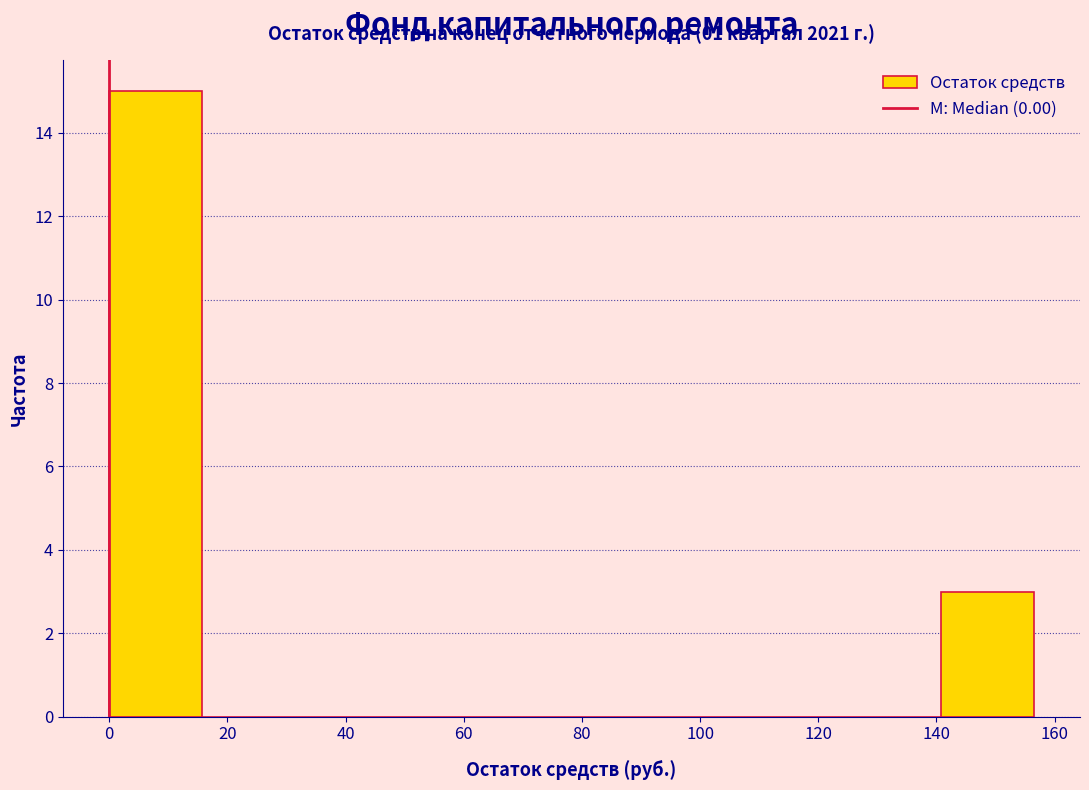

Which range on the x-axis has the tallest bar?

0 to 16